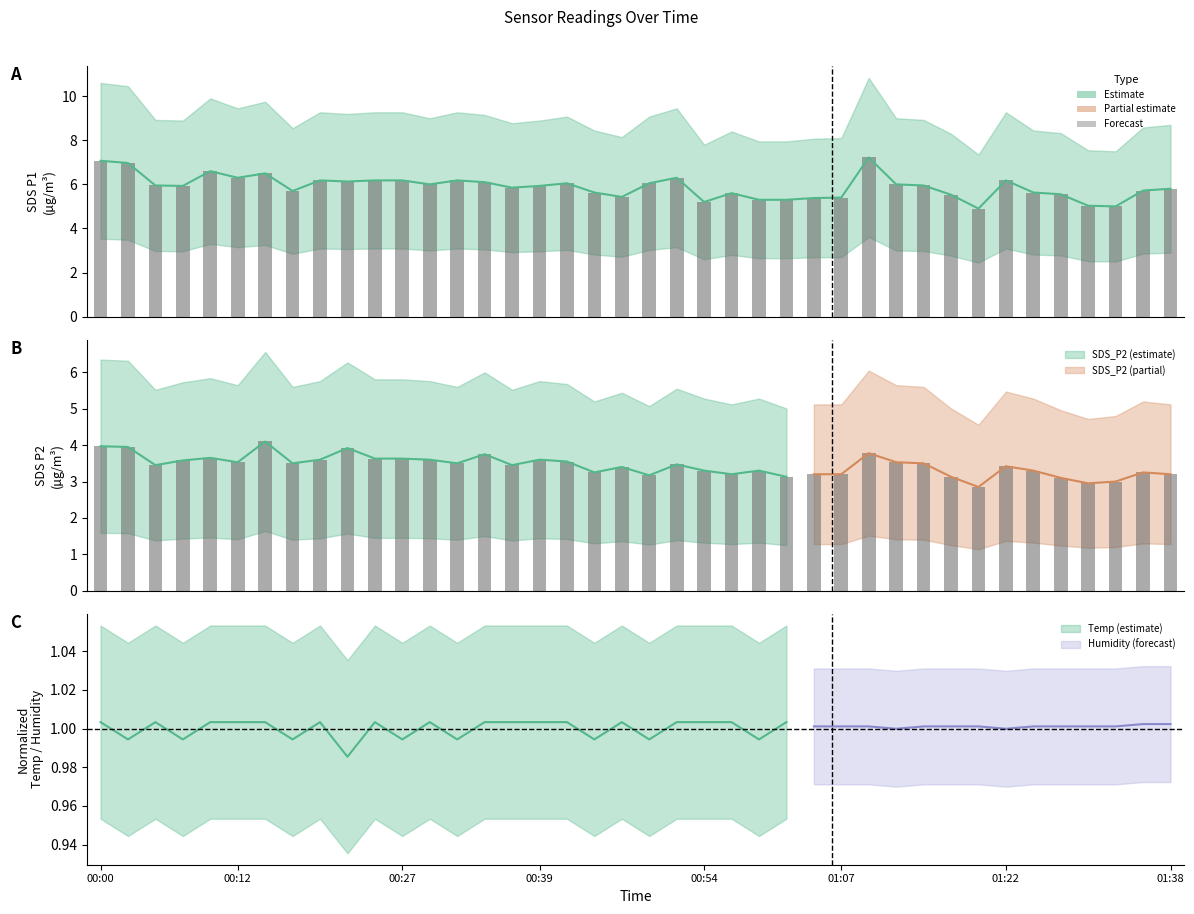

Which series has the largest range (max minus min)?

SDS_P1